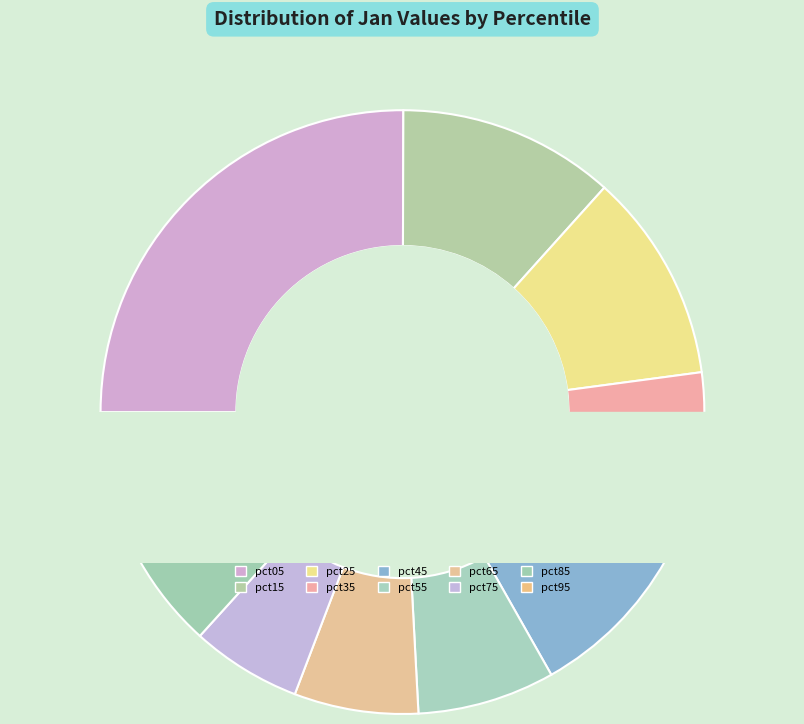

To the nearest percent, what is the difference between the largest and smallest slice percentages?

20%